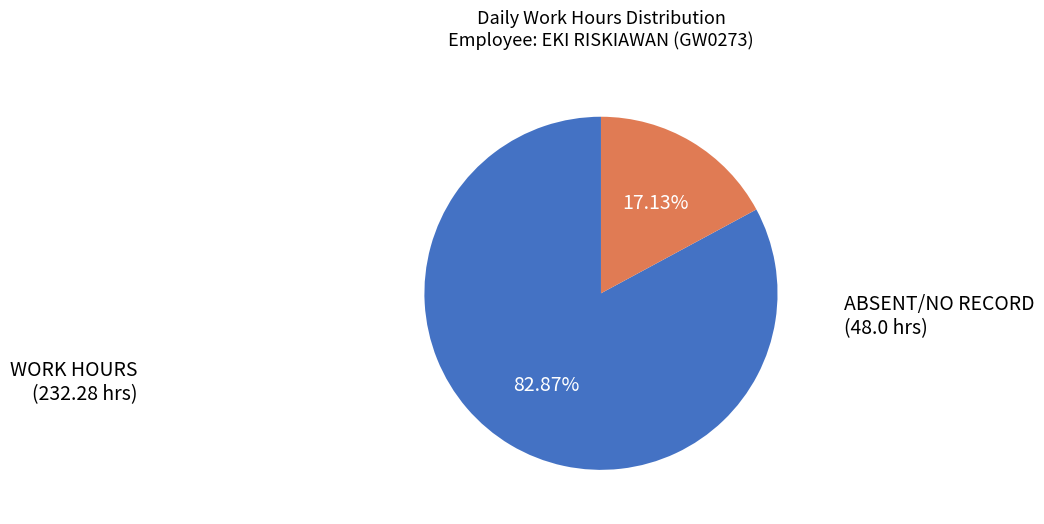

How many segments does this pie chart have?

2